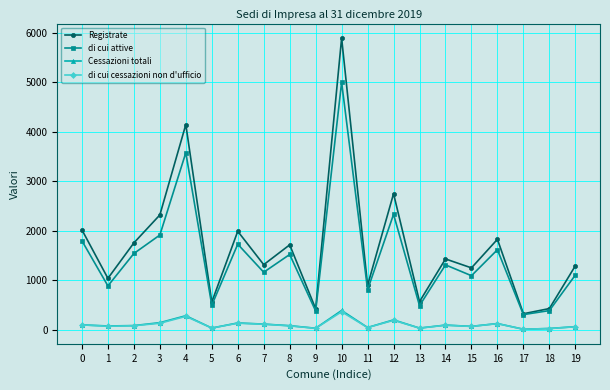

Does the chart display data point markers on the line(s)?

Yes